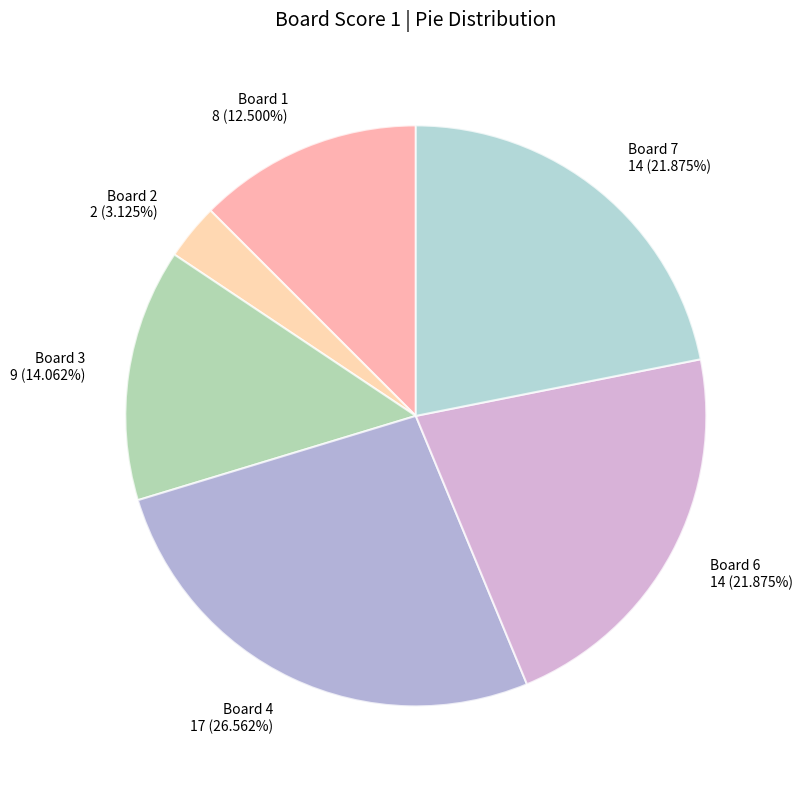

How many segments does this pie chart have?

6